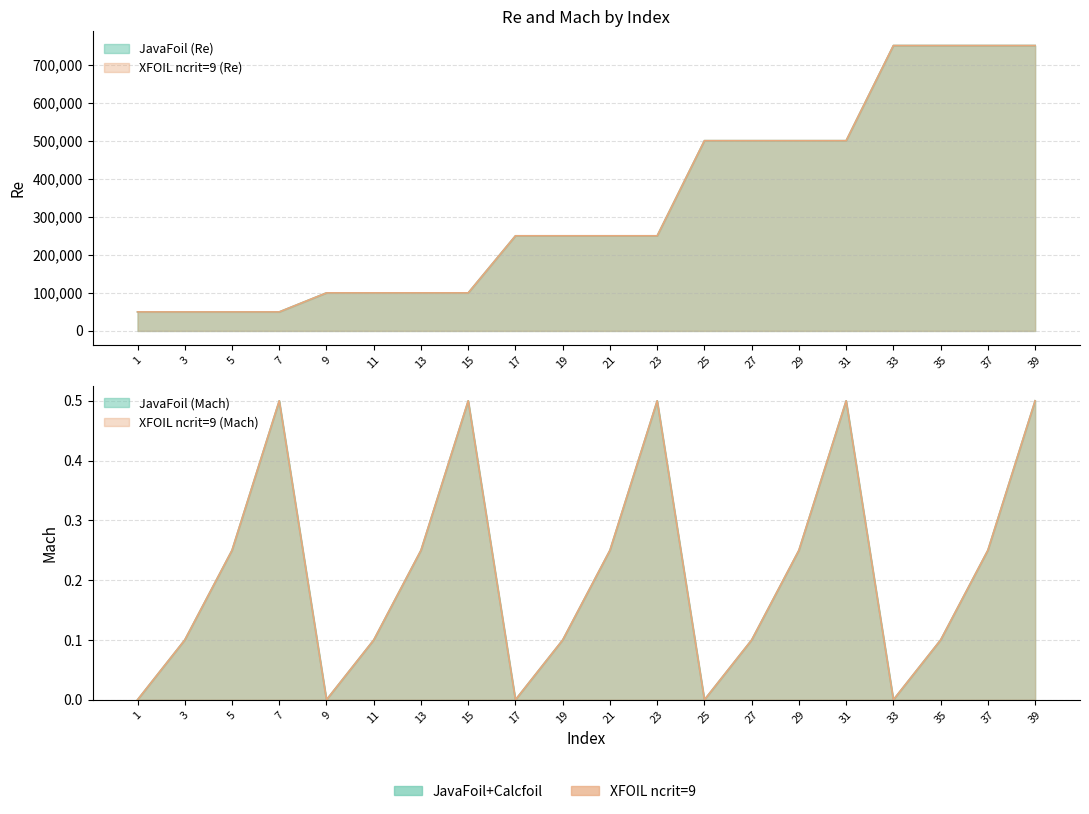

Rank the series at 33 from highest to lowest value.

JavaFoil, XFOIL, Mach_JavaFoil, Mach_XFOIL